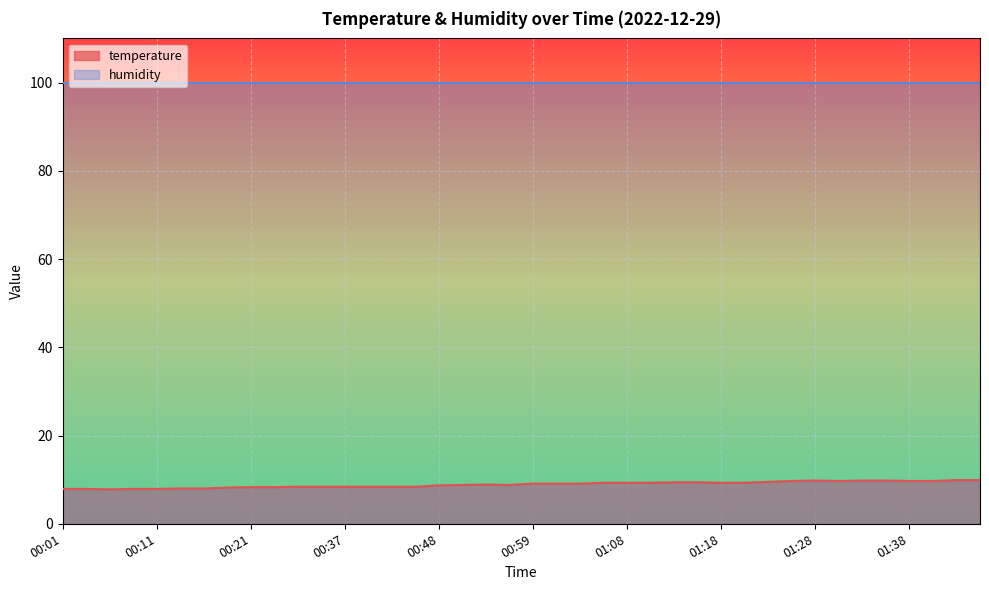

At which category does the data reach its first local valley?

00:06